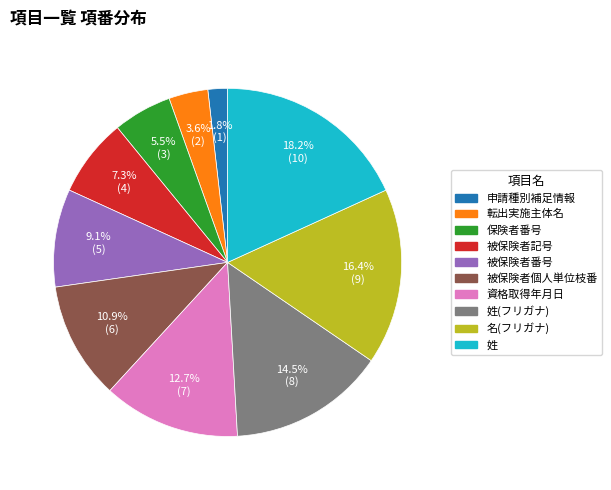

The 資格取得年月日 slice represents 1% of the pie. True or false?

False